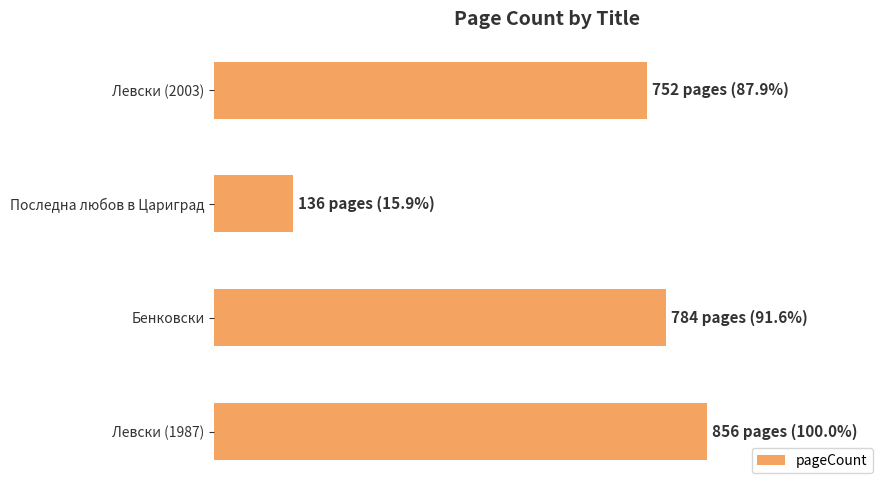

Are the bars horizontal?

Yes